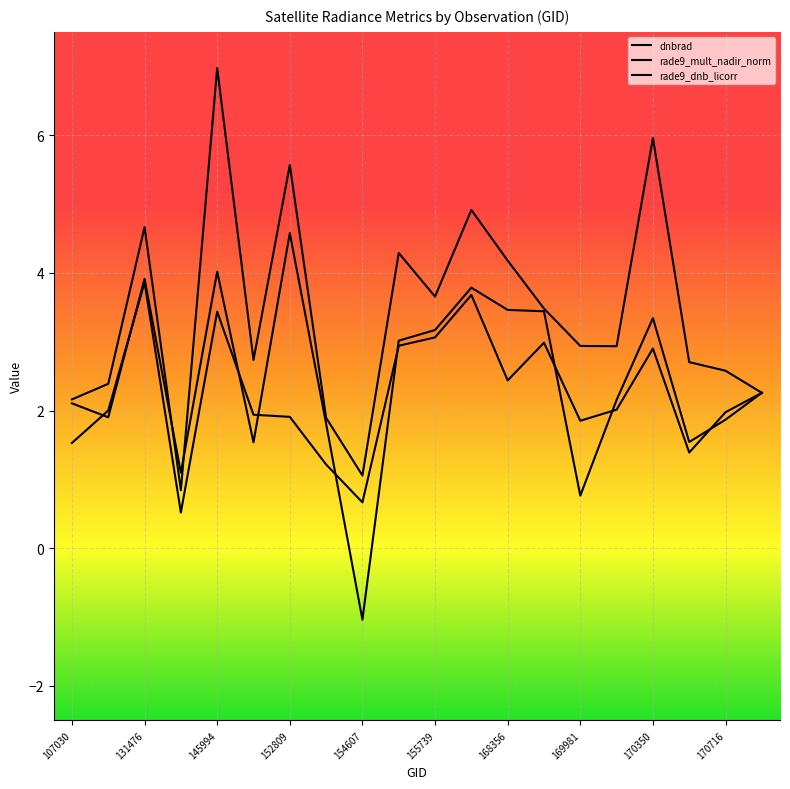

How many lines are shown in the chart?

3